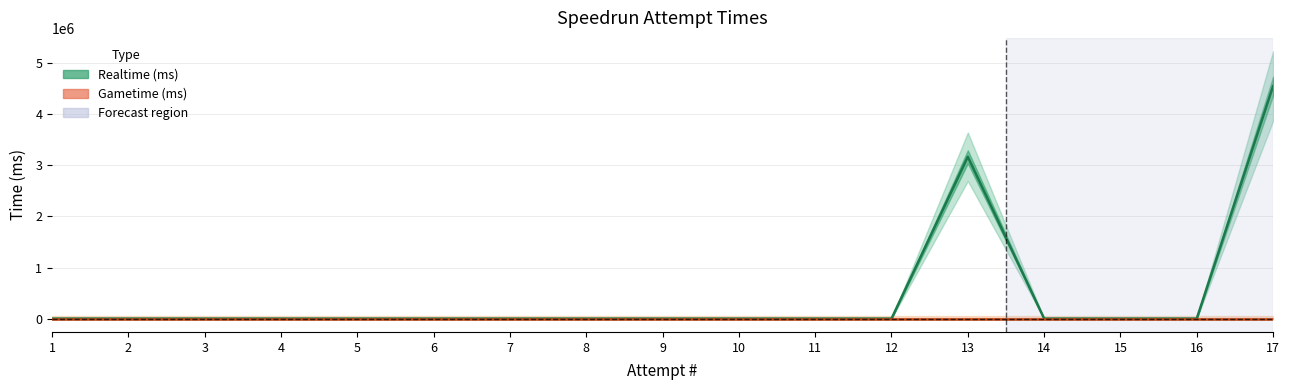

Which has a higher value, 4 or 10?

4